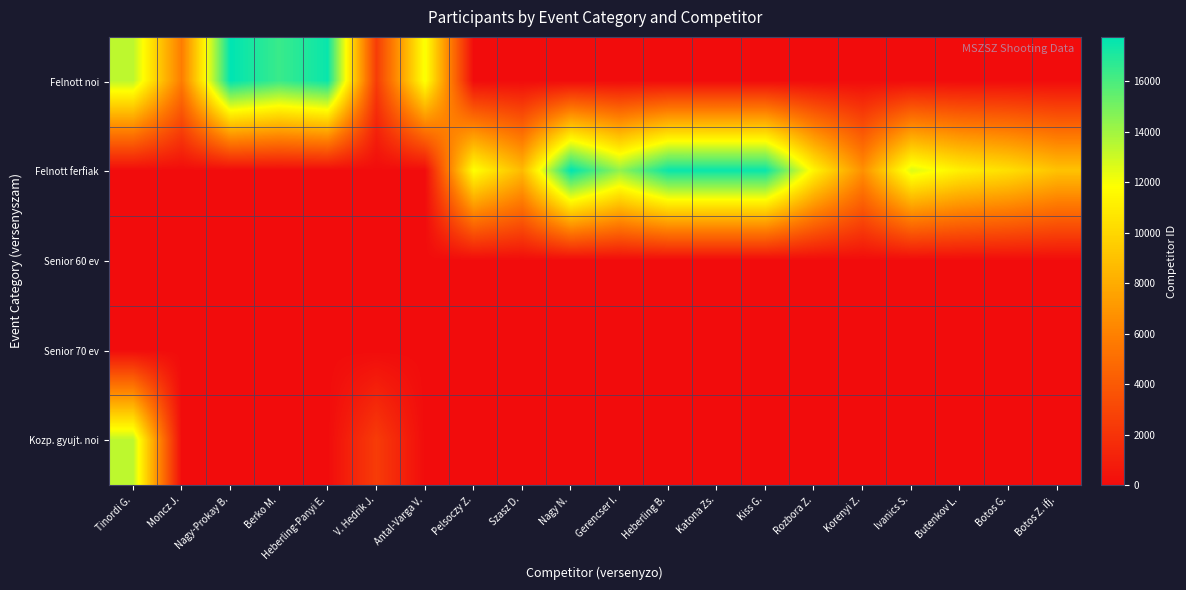

What is the maximum value shown in the chart?

17768